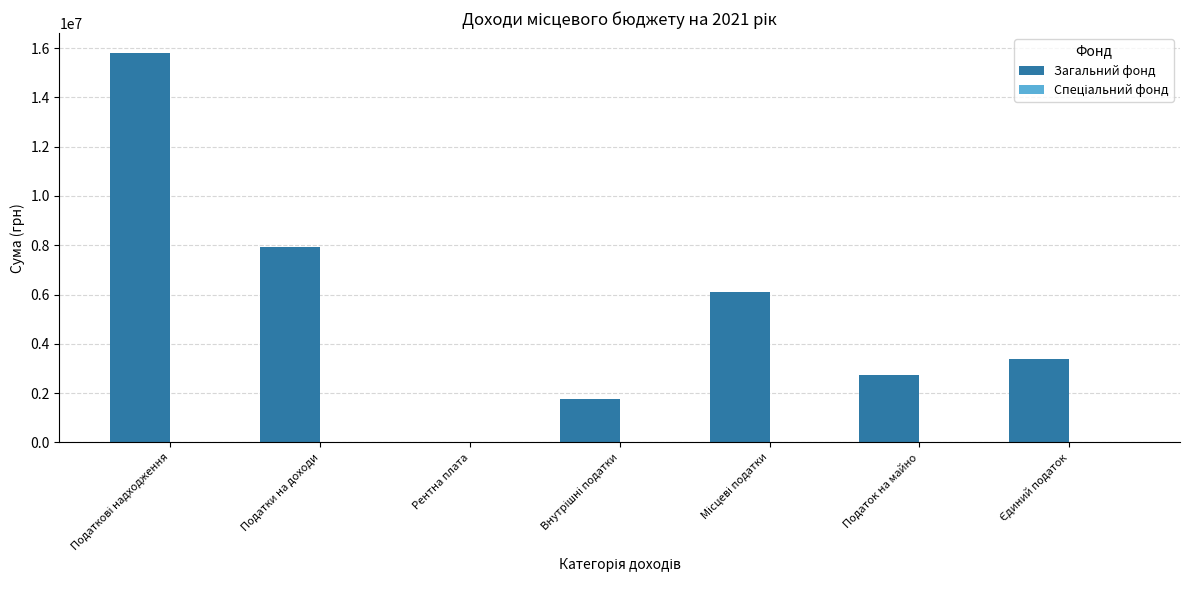

Approximately how many times larger is the value at Податки на доходи compared to Податок на майно?

2.9